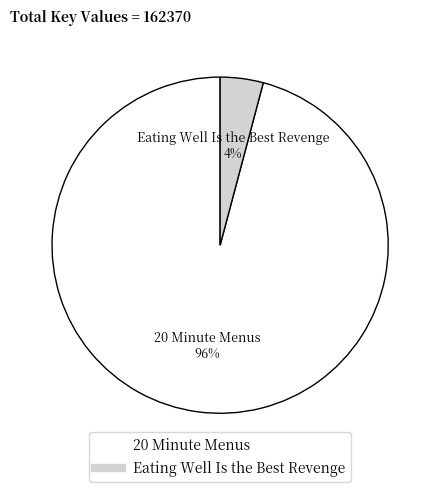

Which category has the biggest portion of the pie?

20 Minute Menus